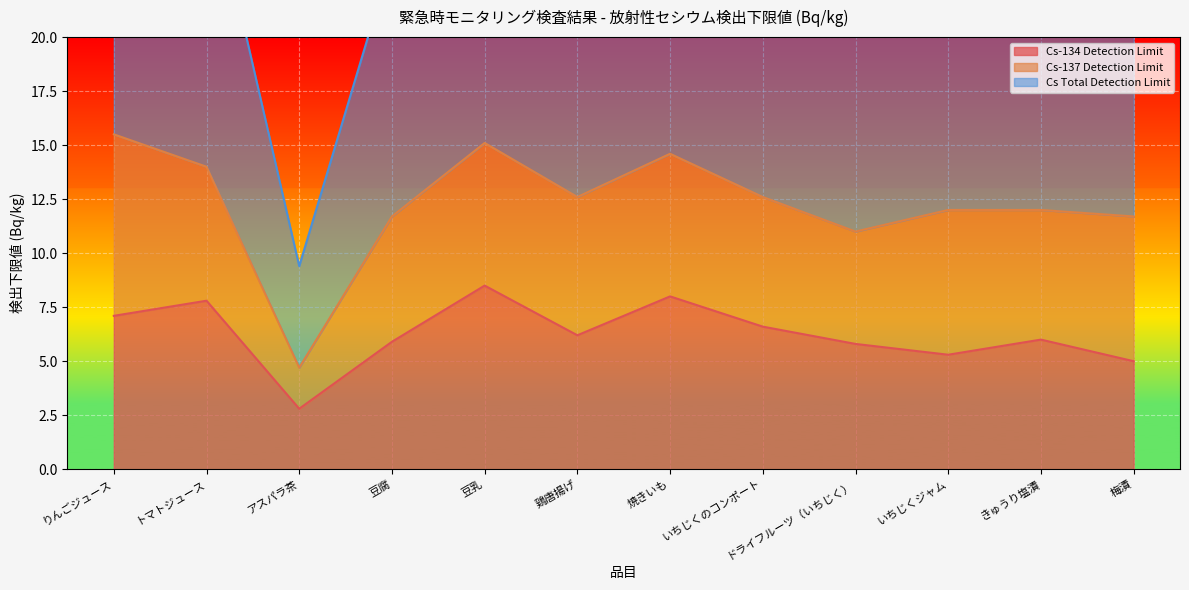

At which category does Cs-134 Detection Limit reach its first local valley?

アスパラ茶